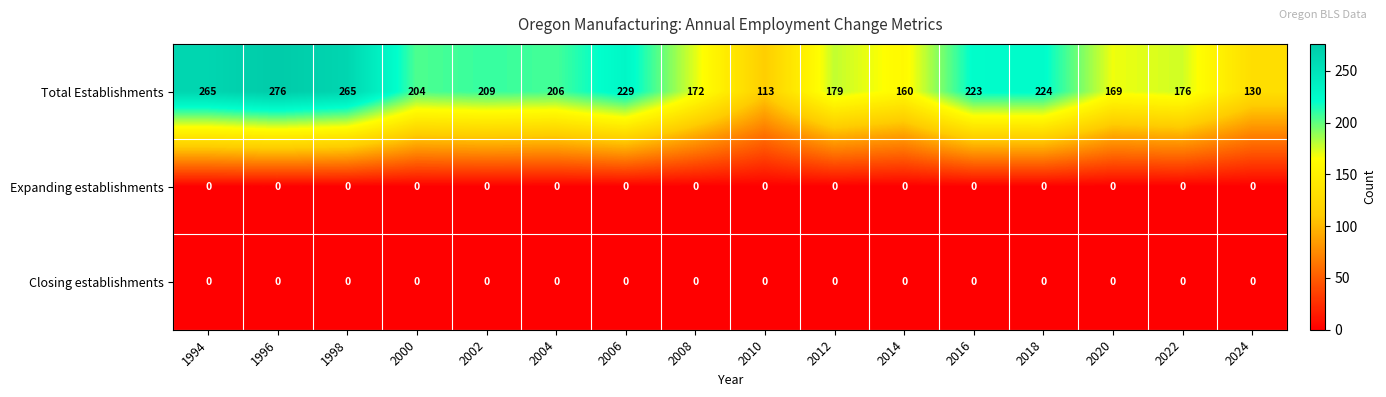

True or false: Expanding establishments has a value of 0 at 2008.

True